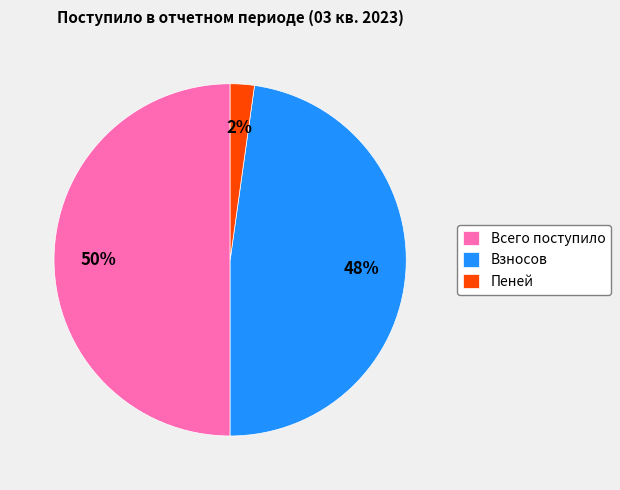

To the nearest percent, what is the difference between the largest and smallest slice percentages?

48%